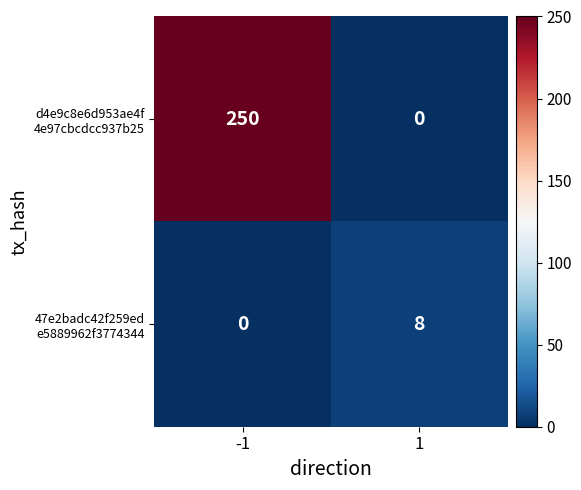

What is the spread (max minus min) of values at -1?

250